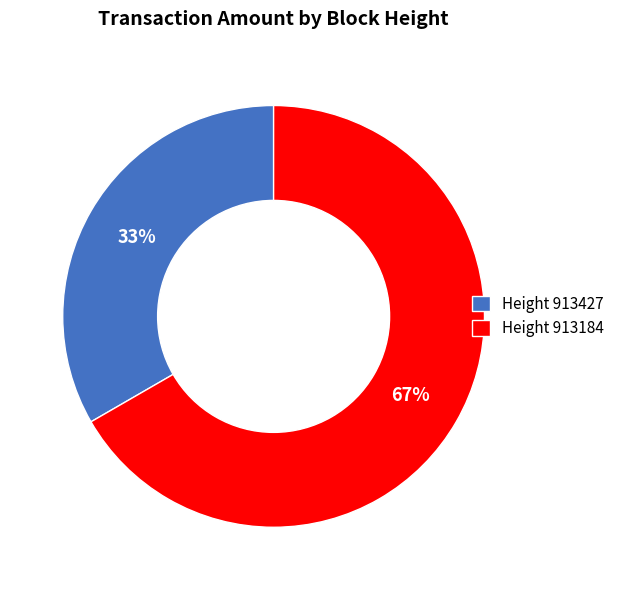

What percentage is the Height 913427 slice, to the nearest percent?

33%